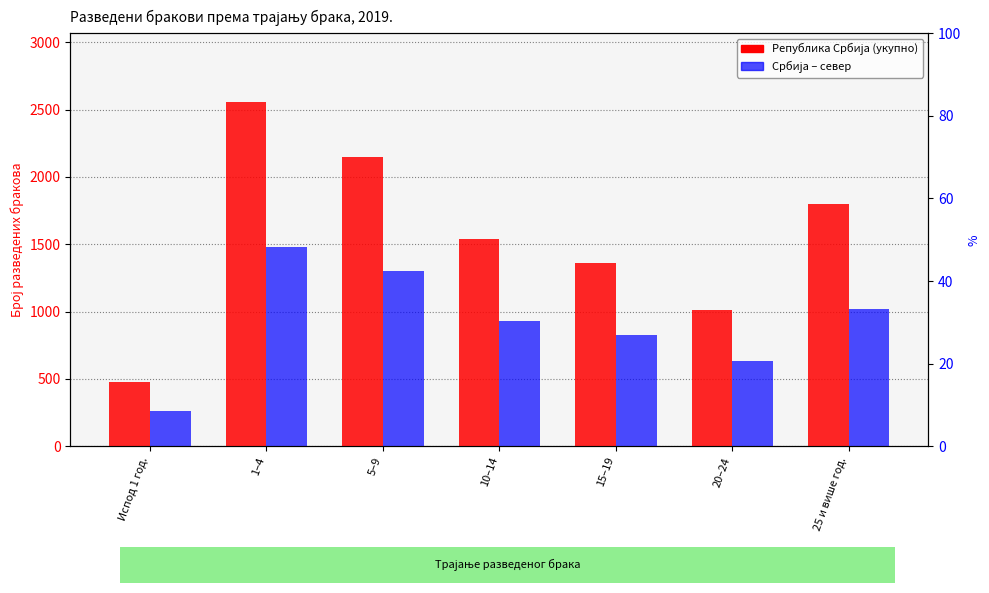

What is the sum of the Србија – север values at 15–19 and 10–14?

1759